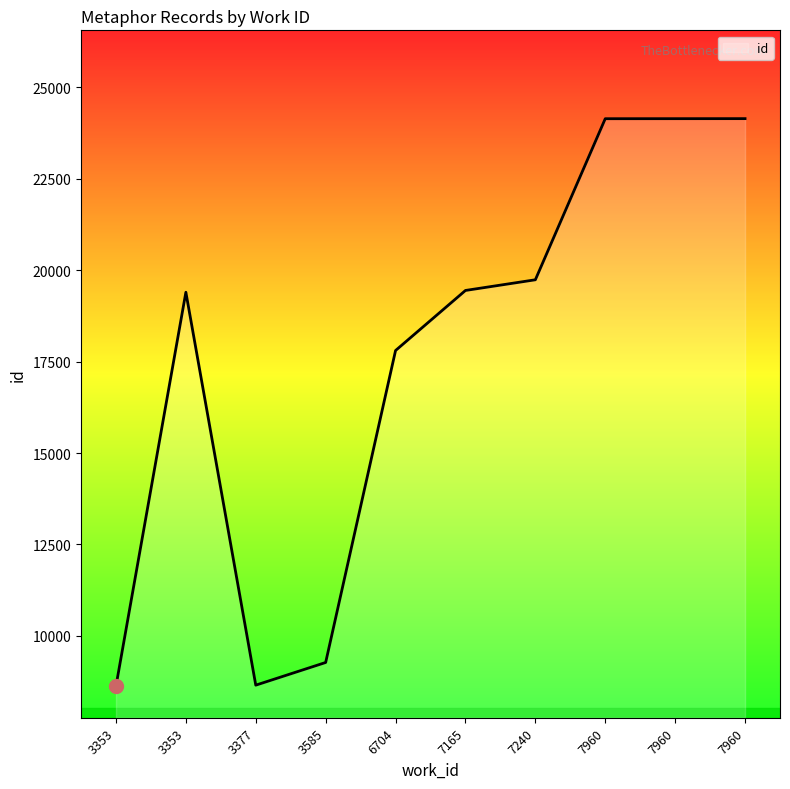

How many lines are shown in the chart?

1